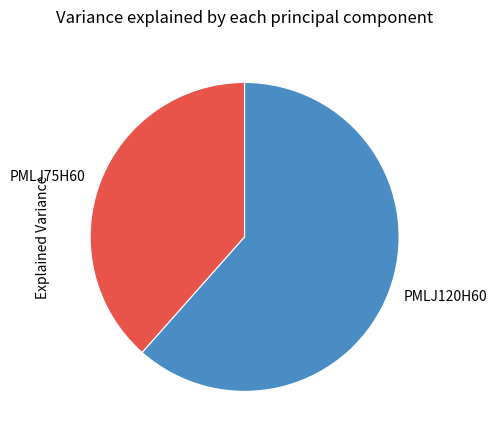

Do PMLJ75H60 and PMLJ120H60 together represent more than half of the pie?

Yes